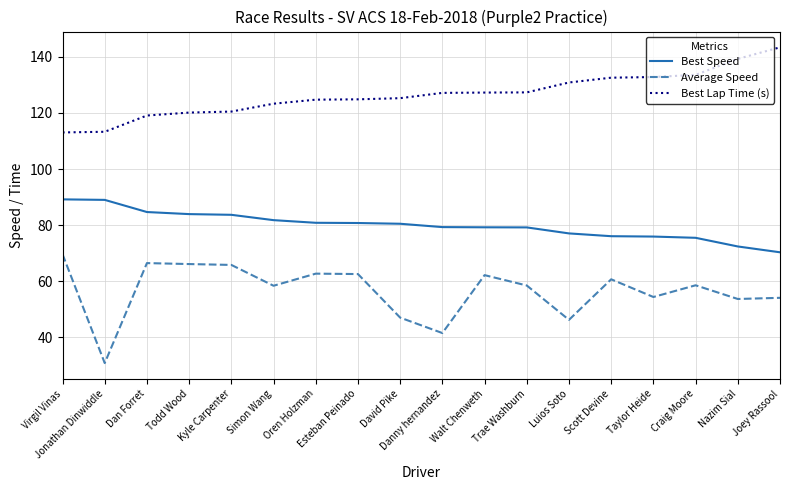

What is the maximum value shown in the chart?

143.4